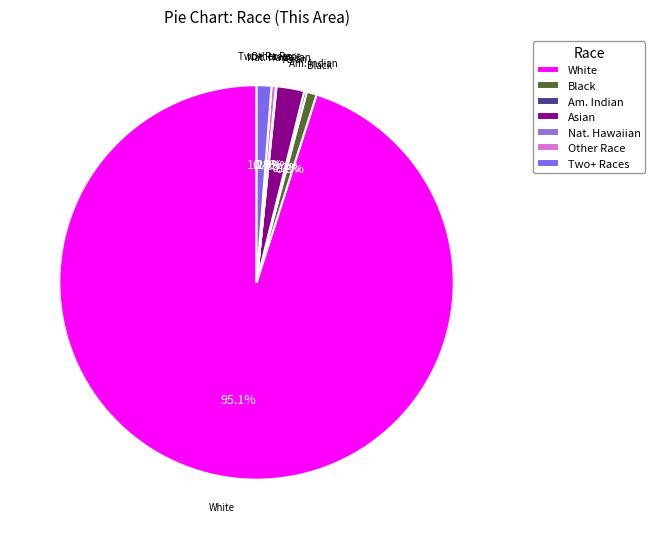

Between Two+ Races and Asian, which is larger?

Asian